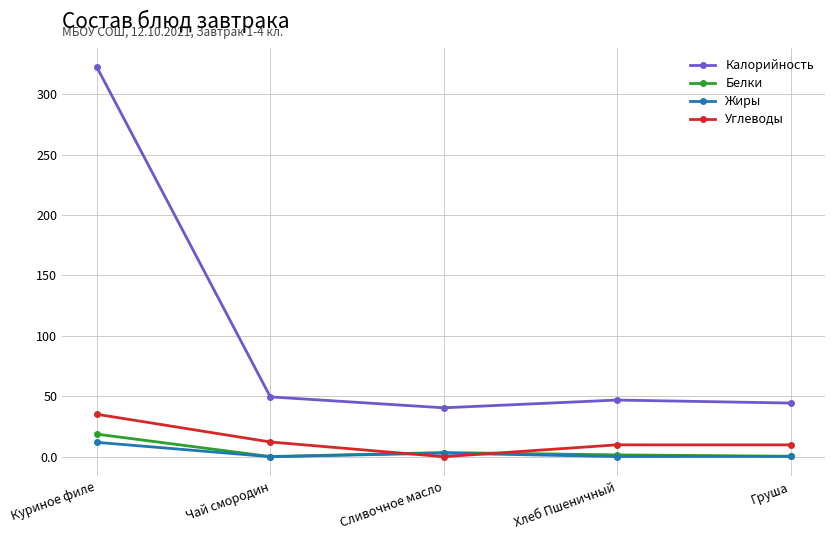

What is the difference between the Калорийность values at Куриное филе and Чай смородин?

272.7